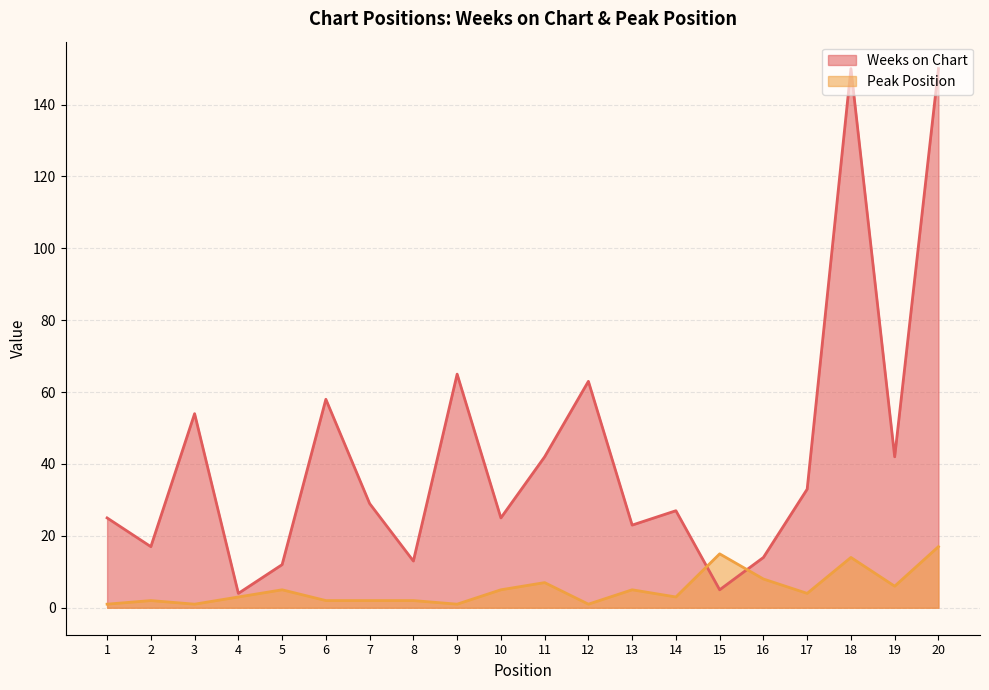

What is the difference between the Weeks on Chart values at 7 and 15?

24